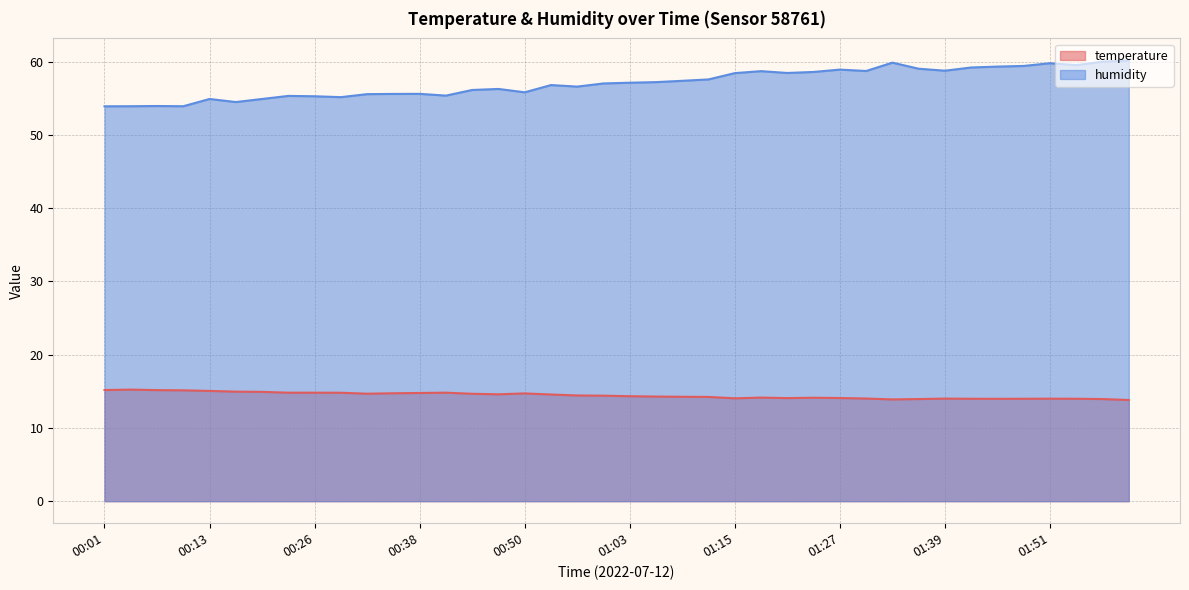

What is the value of the humidity point at the 8th from the left?

55.3